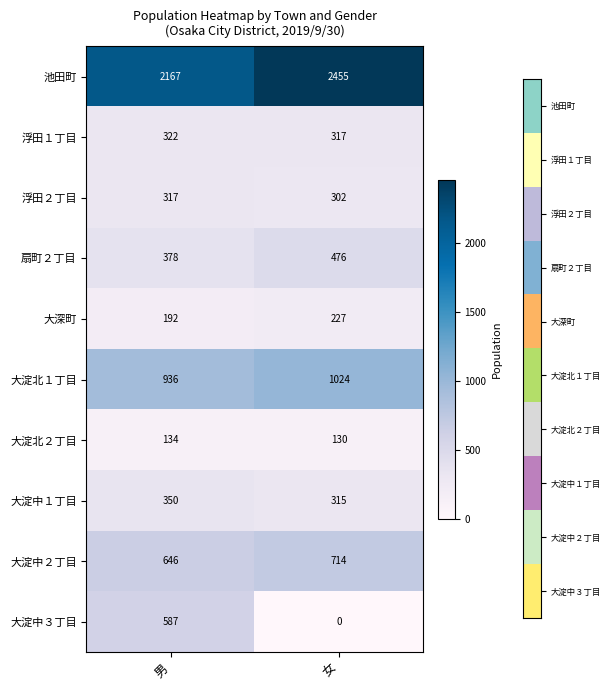

Which series changed the most between 男 and 女?

大淀中３丁目